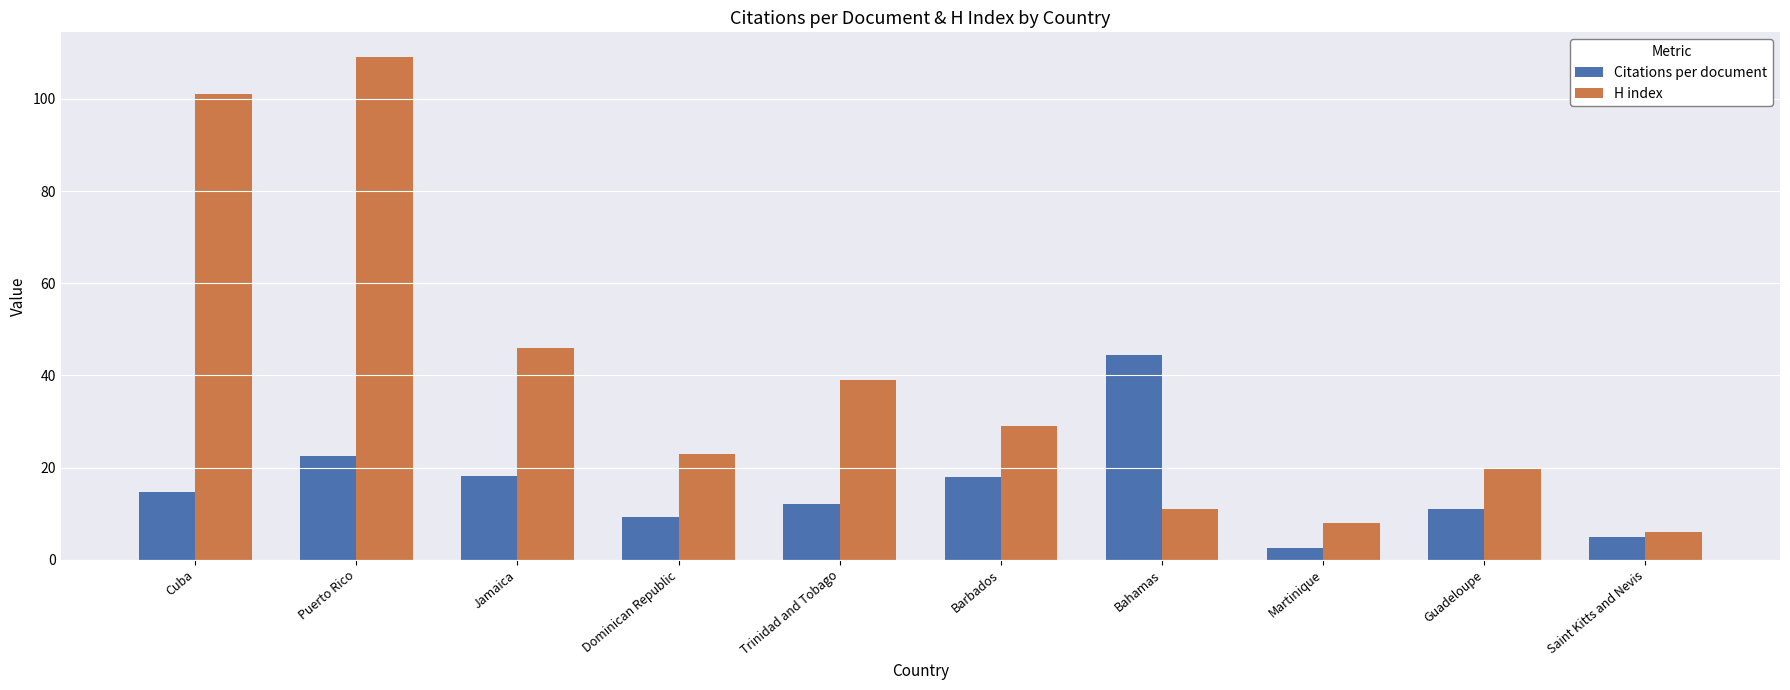

The value of Citations per document at Saint Kitts and Nevis is 5.0. True or false?

True